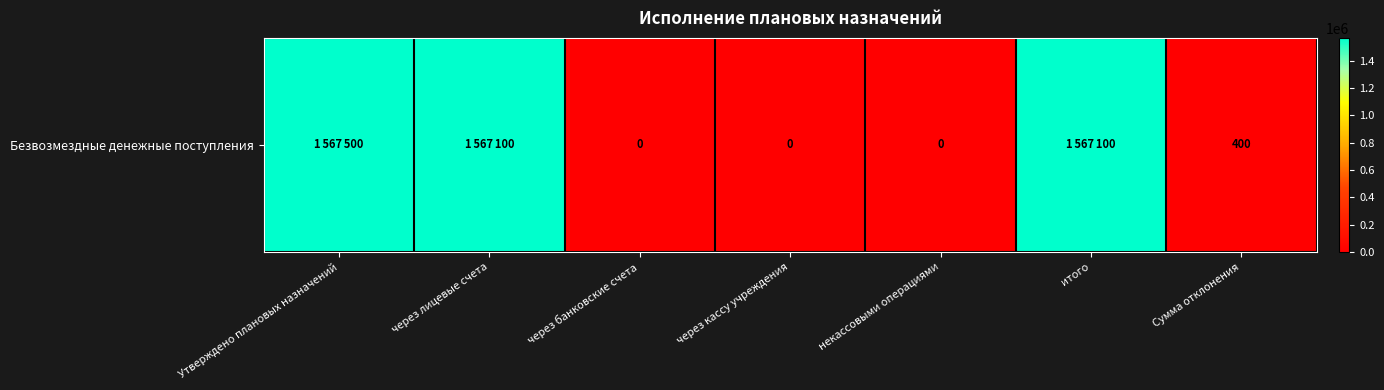

Reading left to right, extract all data points from this chart.

Утверждено плановых назначений=1567500	через лицевые счета=1567100	через банковские счета=0	через кассу учреждения=0	некассовыми операциями=0	итого=1567100	Сумма отклонения=400